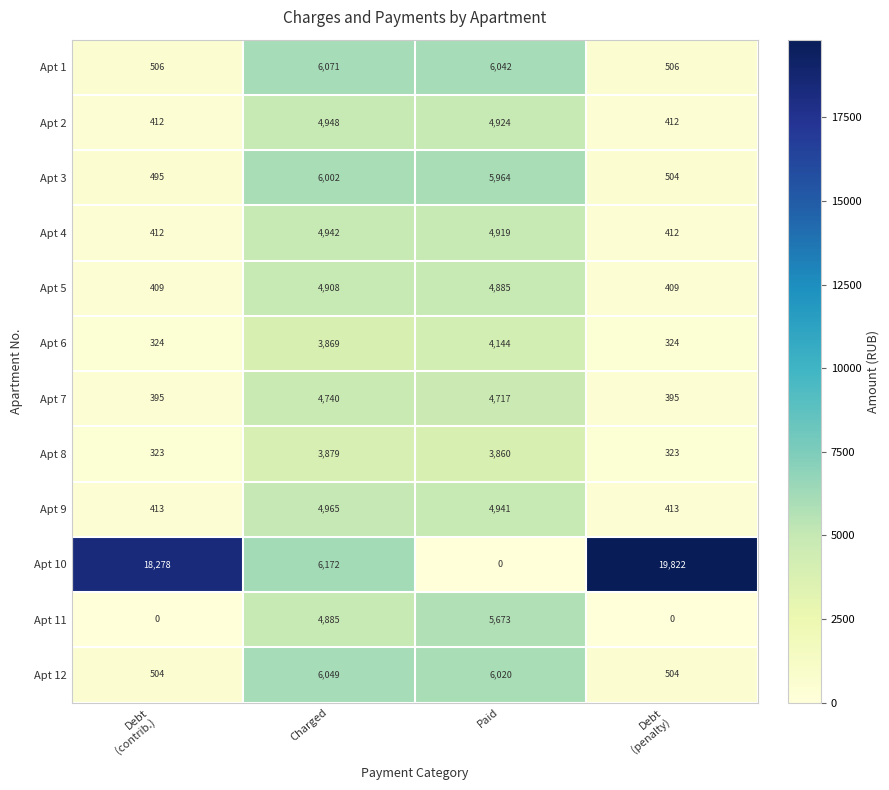

What is the total value across all series at Debt
(penalty)?

24024